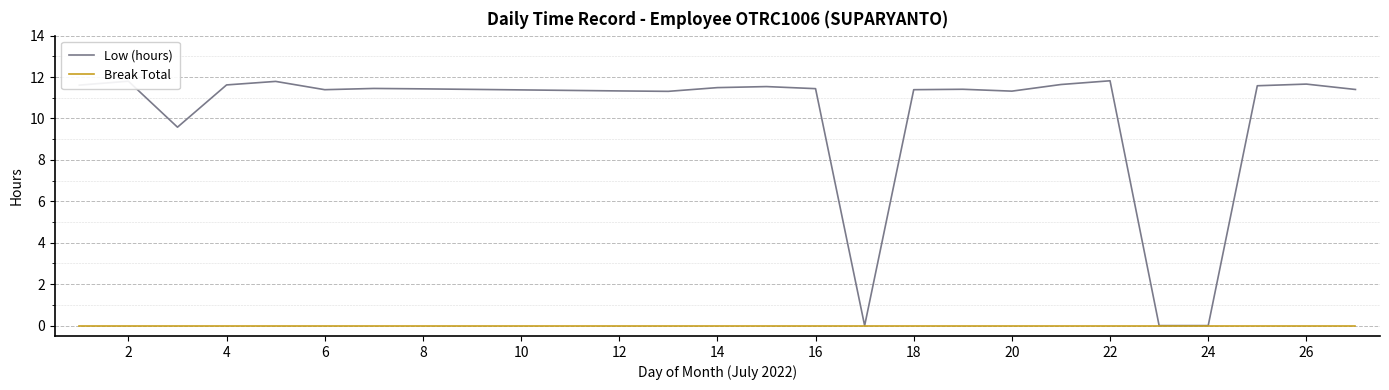

Which series has the largest range (max minus min)?

Low (hours)